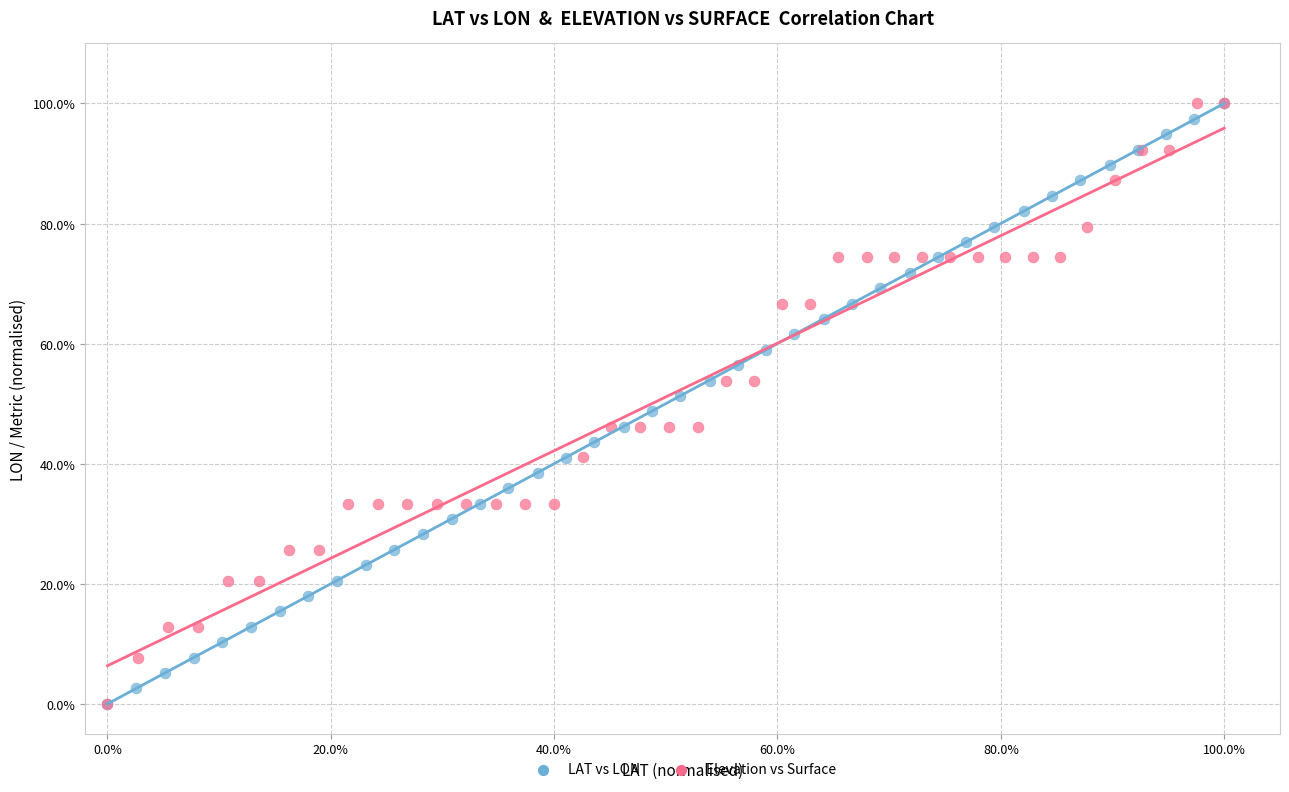

What are all the series names shown in the legend?

LAT vs LON, Elevation vs Surface